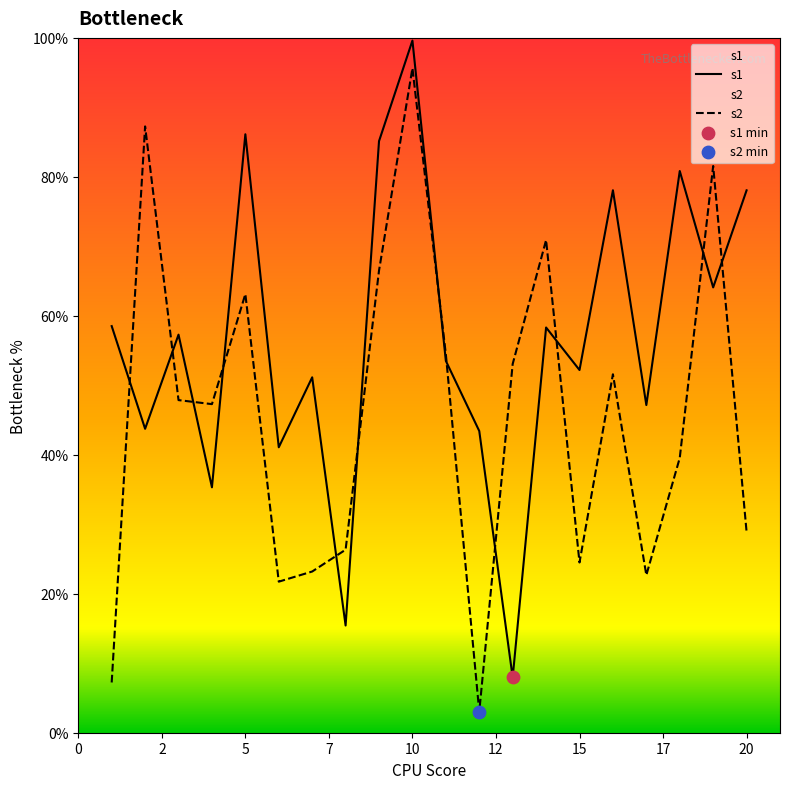

At how many categories does at least one series exceed 0?

20